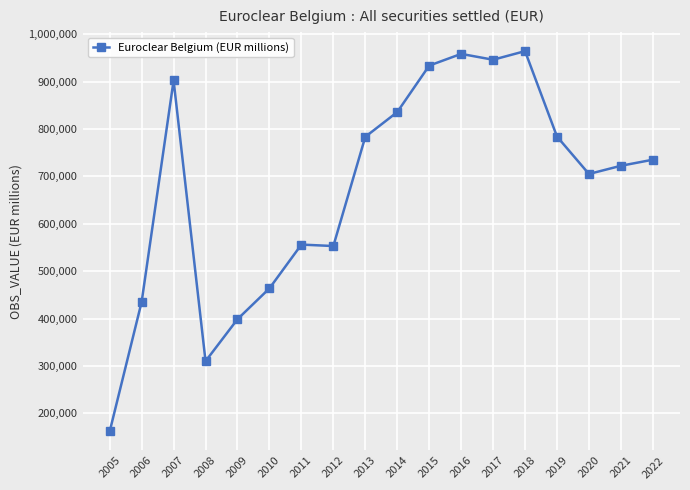

What is the value of the 16th point from the left?

704936